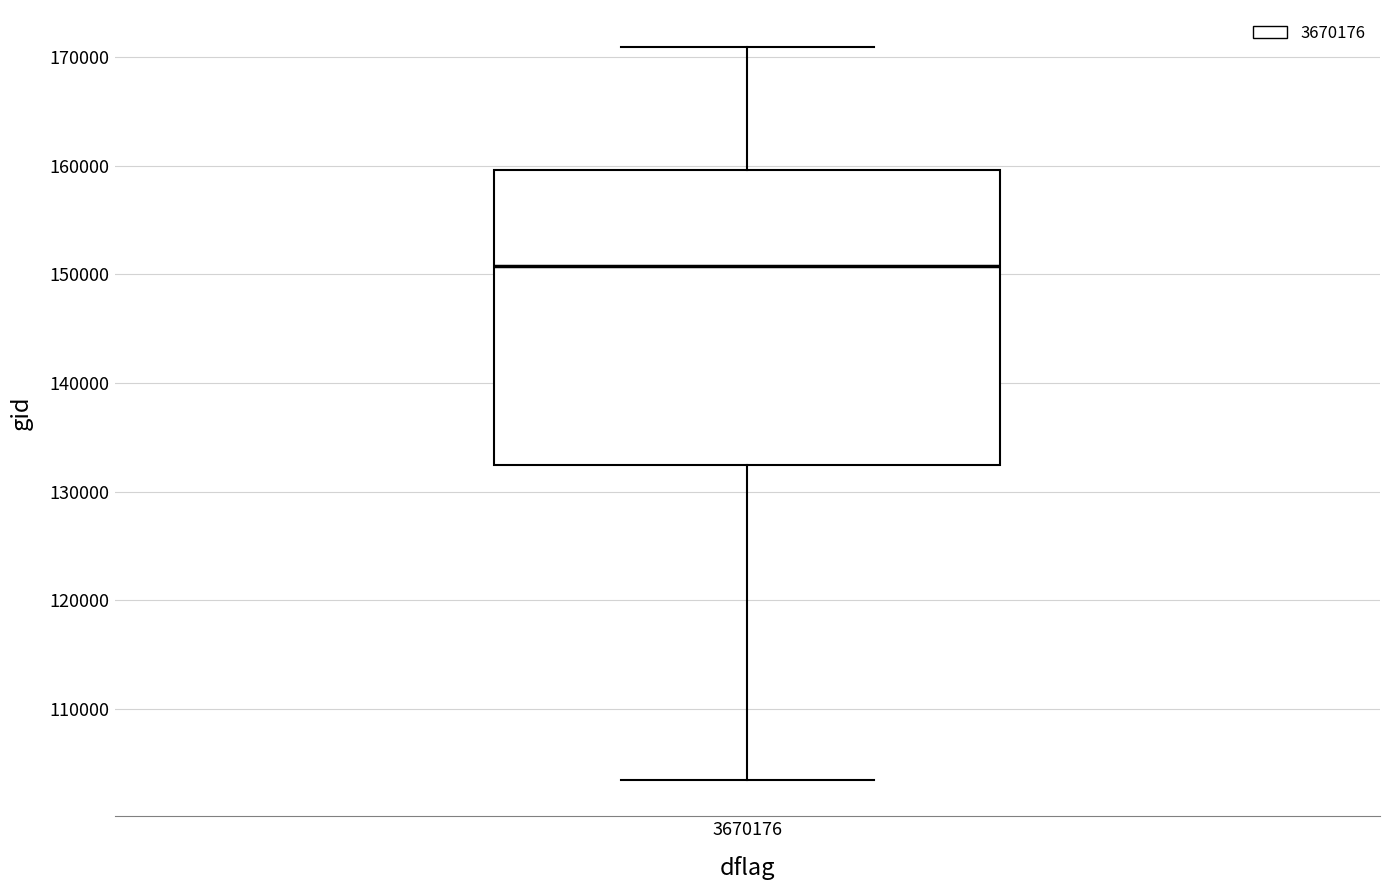

Where is the upper edge of the box at x = 3670176 on the y-axis? The values are not printed on the chart, so give them approximately, as read against the axis.

160000